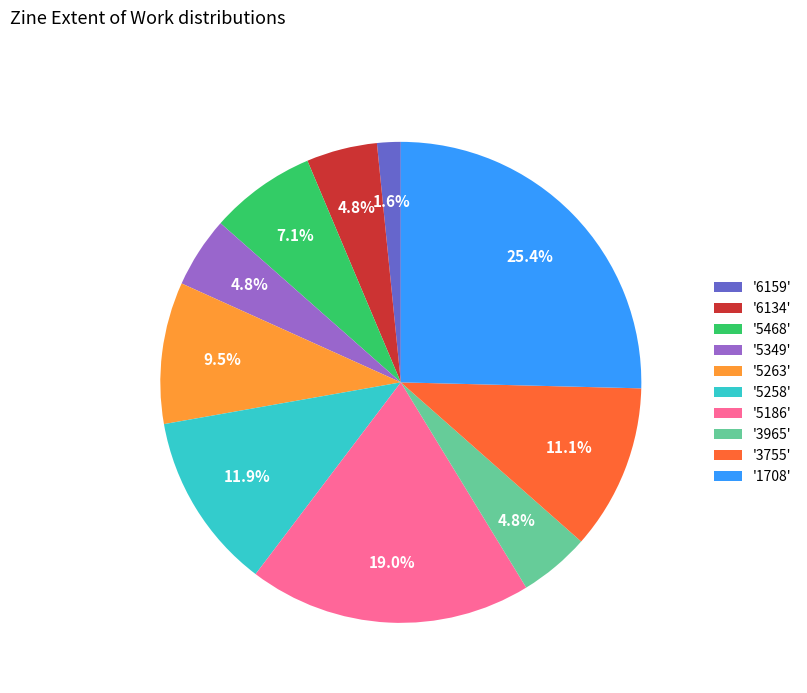

Which has a higher value, '5263' or '3965'?

'5263'